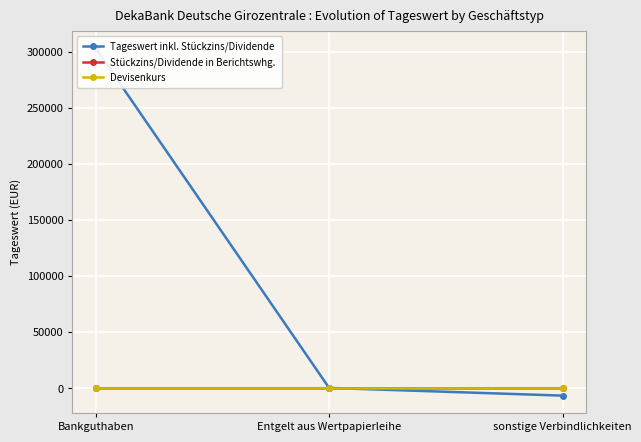

What is the label of the 3rd point from the right?

Bankguthaben